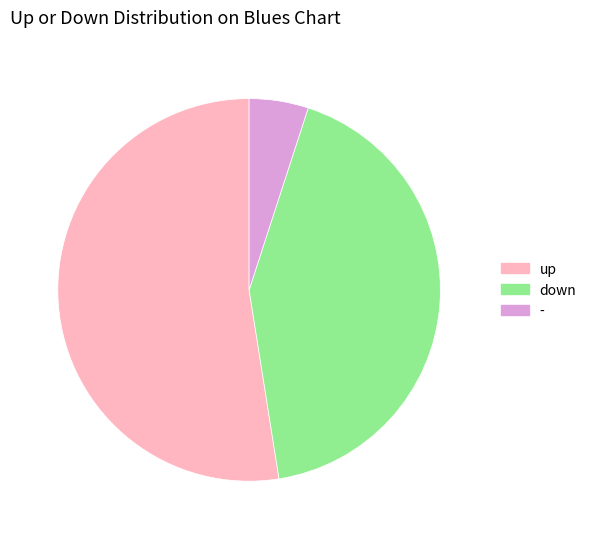

Do up and down together represent more than half of the pie?

Yes